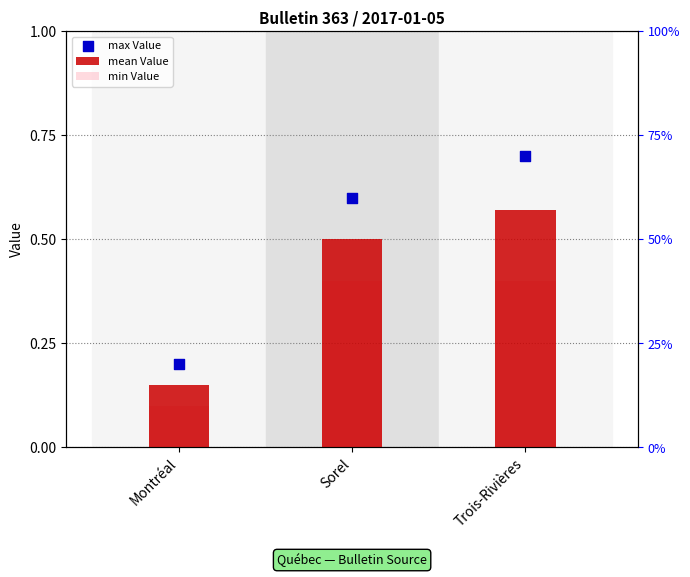

At which category is the sum across all series the highest?

Trois-Rivières